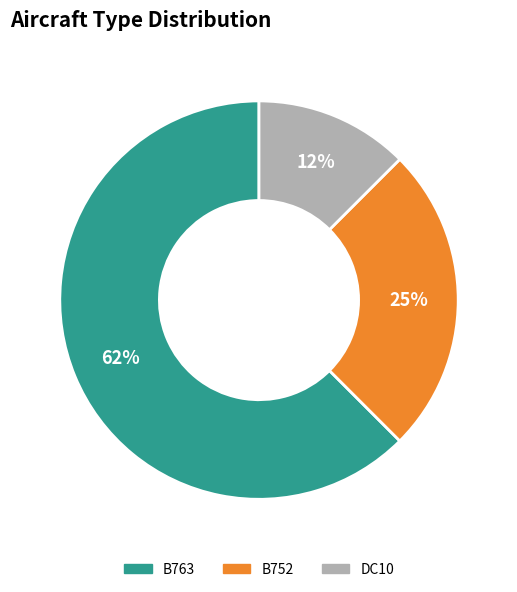

Does B763 account for over 50% of the chart?

Yes